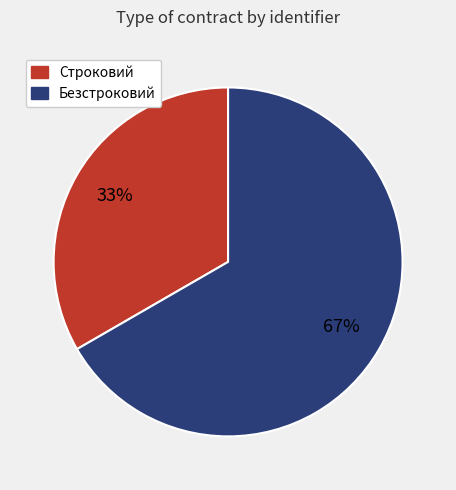

Is the sum of Безстроковий and Строковий greater than half?

Yes